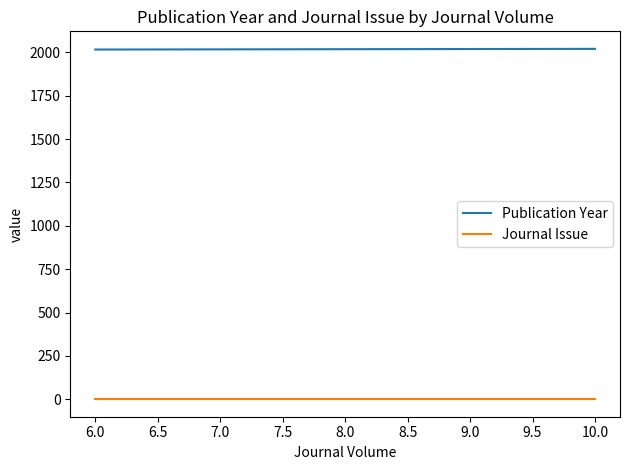

Count the number of data series in this chart.

2